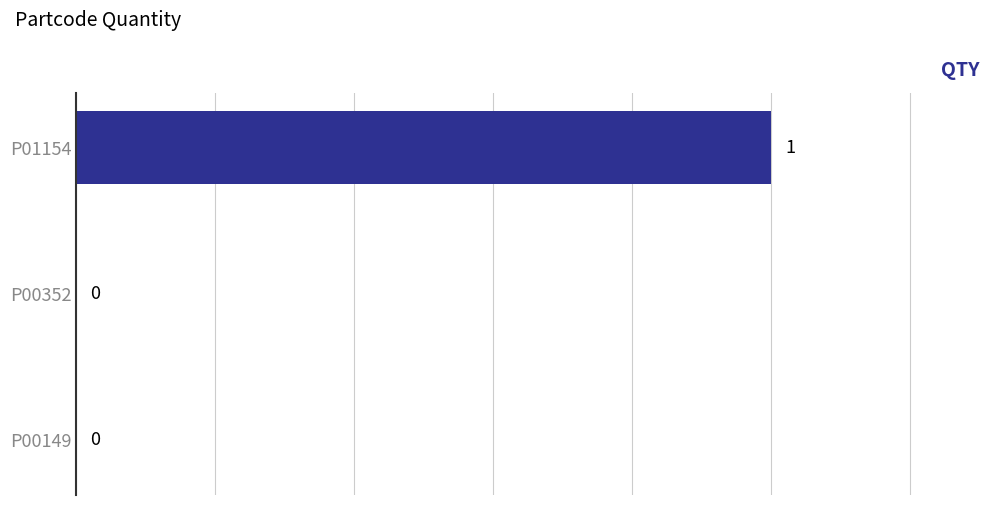

The chart shows a value of 2 at P01154. True or false?

False